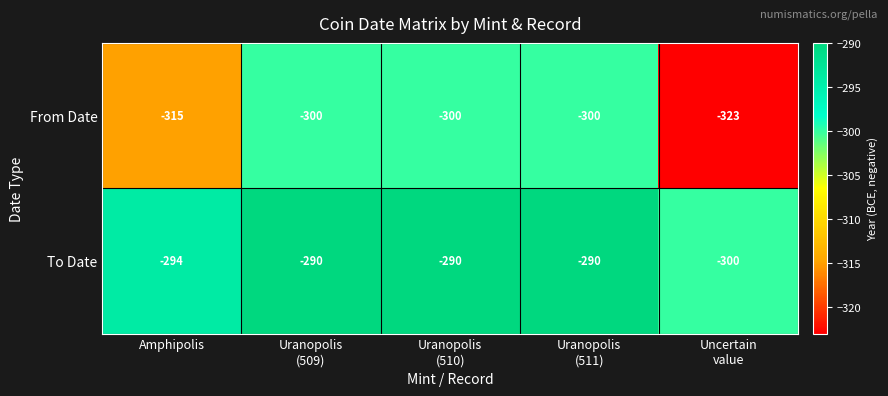

What is the smallest value displayed?

-323